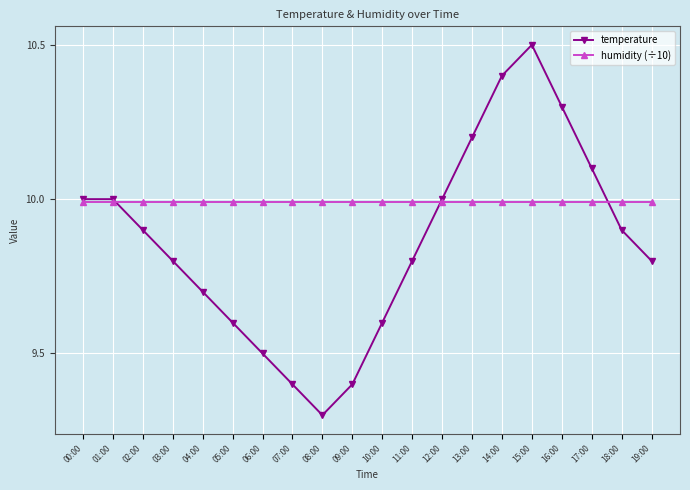

Which series changed the most between 09:00 and 14:00?

temperature